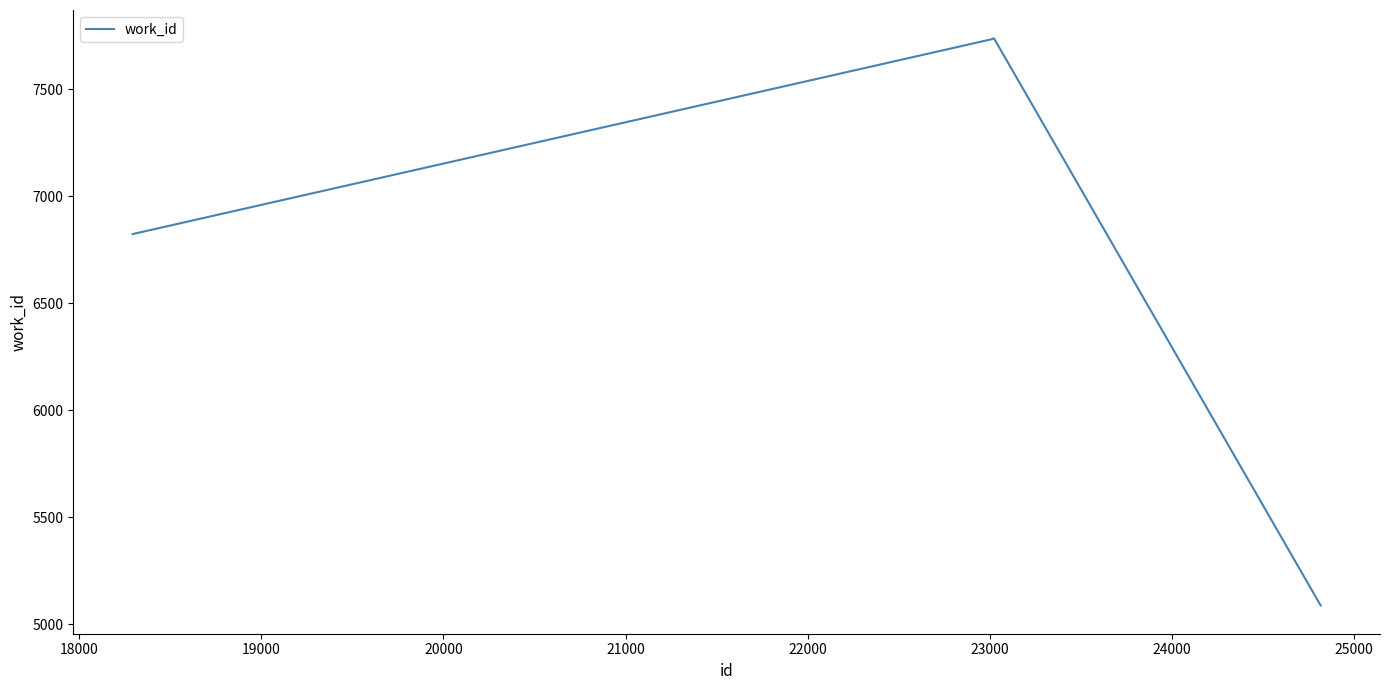

True or false: there are more than 2 points higher than both neighbors.

False